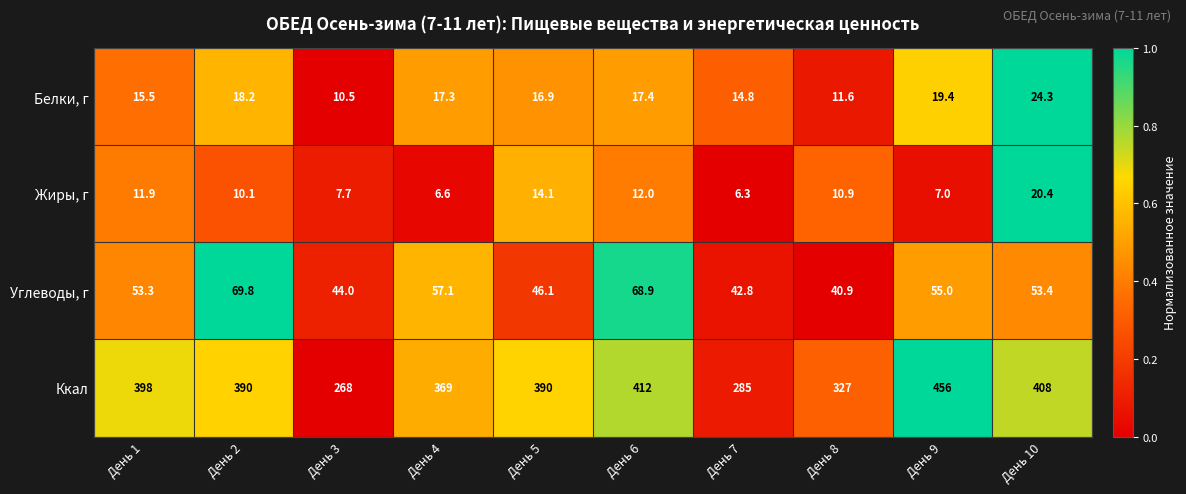

The value of Углеводы, г at День 8 is 17.7. True or false?

False